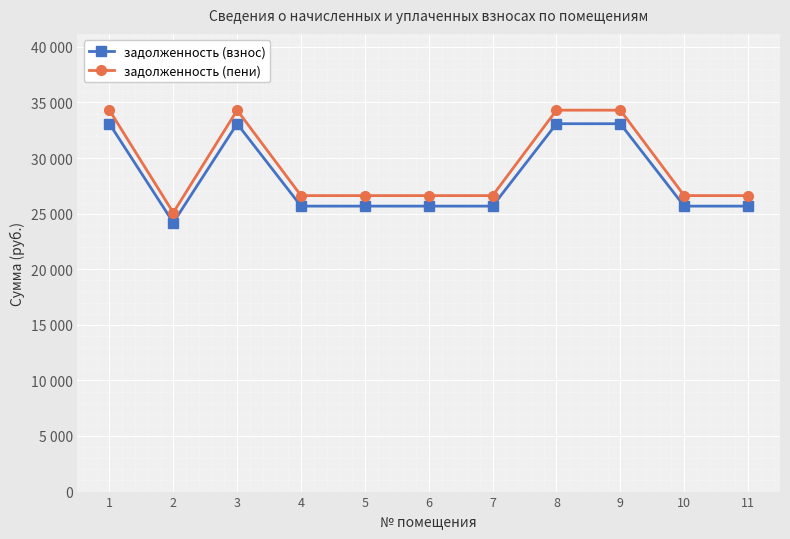

At which label does задолженность (пени) reach its minimum?

2